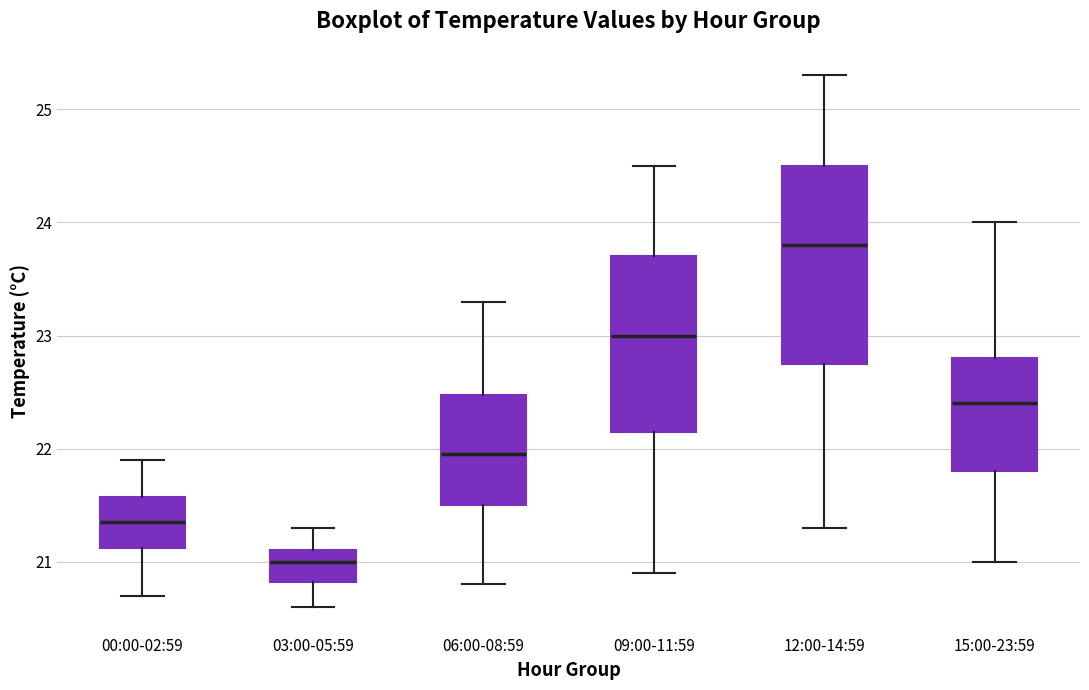

Comparing the boxes themselves (not the whiskers), which one is the tallest?

12:00-14:59